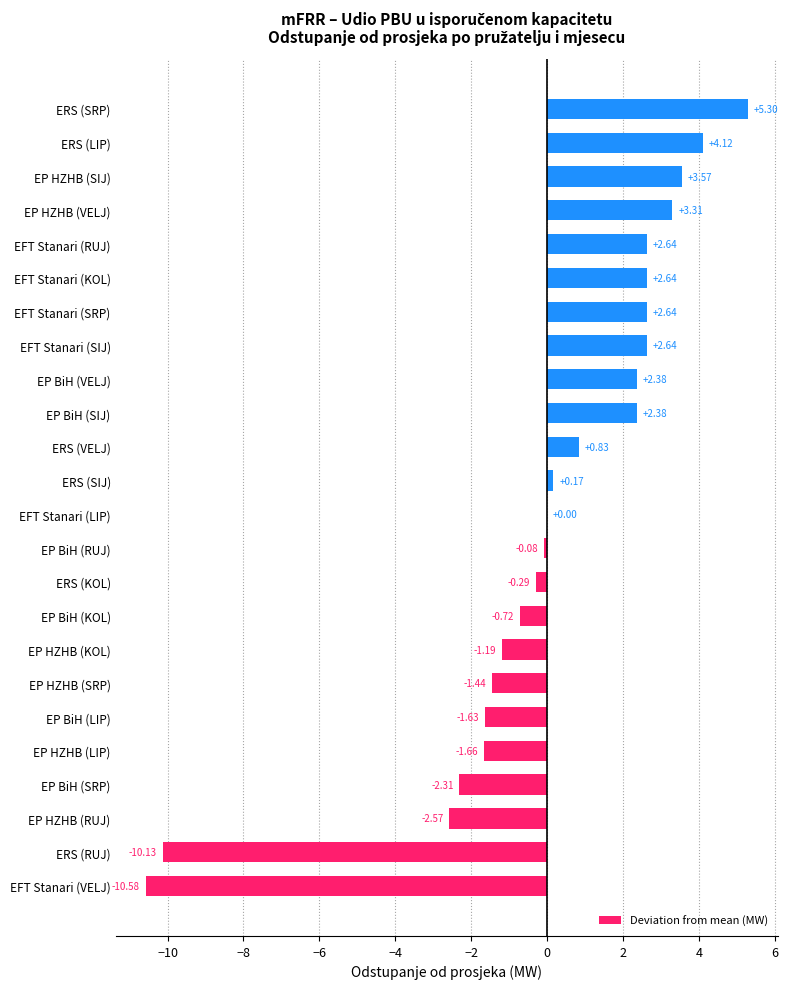

Between EP BiH (RUJ) and EFT Stanari (SIJ), which is larger?

EFT Stanari (SIJ)